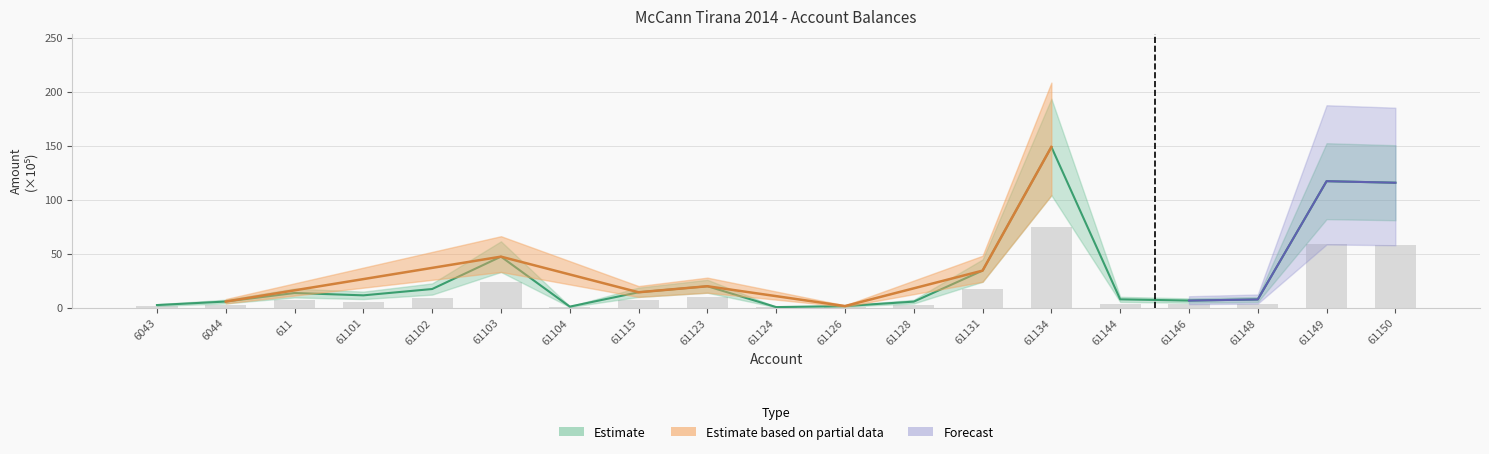

Reading left to right, extract all data points from this chart.

6043=2.5	6044=5.8	611=13.7	61101=11.5	61102=17.4	61103=47.3	61104=1.1	61115=14.3	61123=19.9	61124=0.6	61126=1.6	61128=5.7	61131=34.4	61134=148.9	61144=7.8	61146=6.7	61148=7.7	61149=117.2	61150=115.7